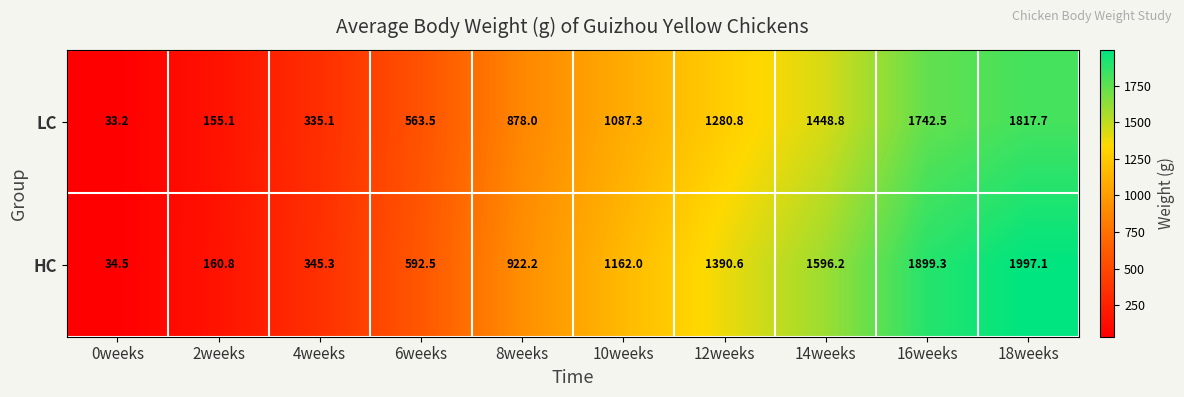

Reading left to right, transcribe all the data shown in this chart.

LC: 0weeks=33.2	2weeks=155.1	4weeks=335.1	6weeks=563.5	8weeks=878.0	10weeks=1087.3	12weeks=1280.8	14weeks=1448.8	16weeks=1742.5	18weeks=1817.7
HC: 0weeks=34.5	2weeks=160.8	4weeks=345.3	6weeks=592.5	8weeks=922.2	10weeks=1162.0	12weeks=1390.6	14weeks=1596.2	16weeks=1899.3	18weeks=1997.1